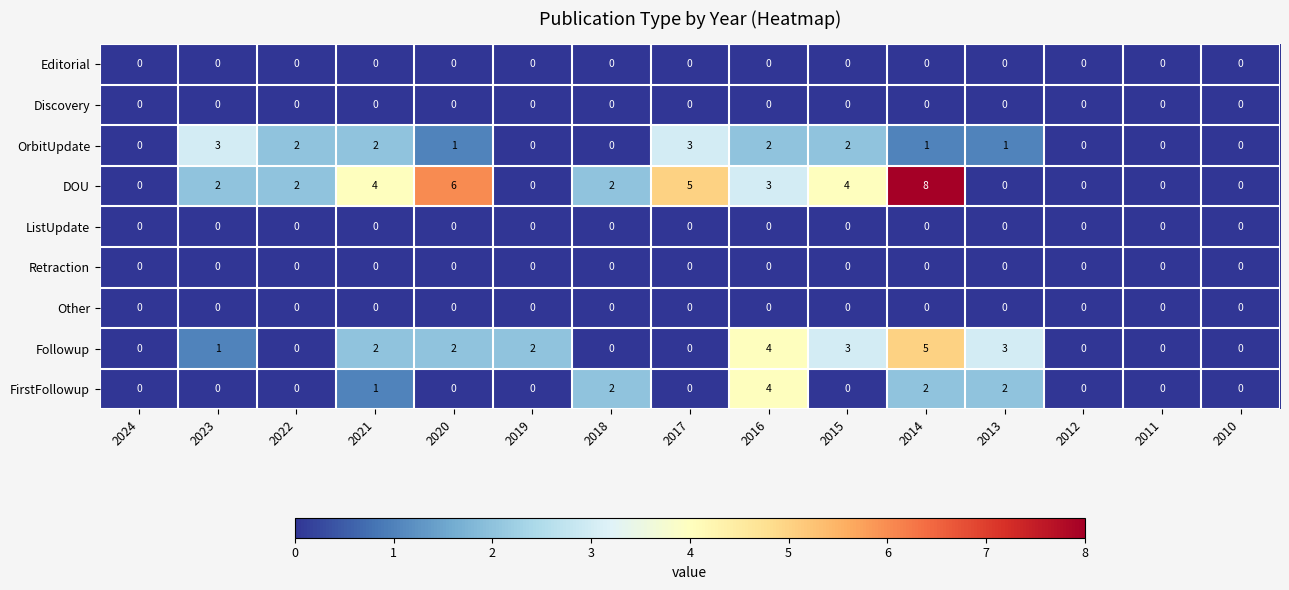

What is the difference between the highest and lowest values at 2019?

2